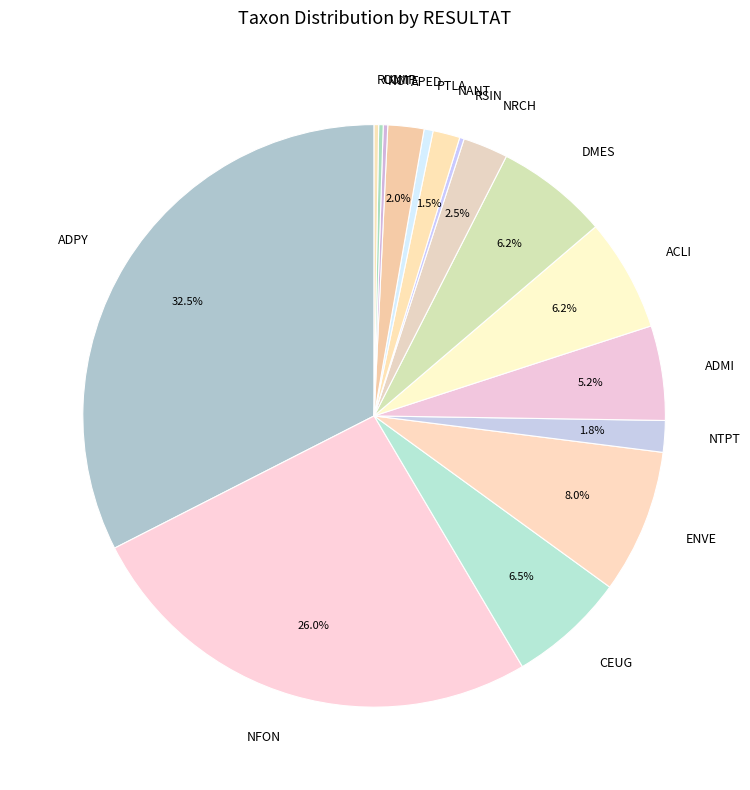

Does ENVE account for over 50% of the chart?

No